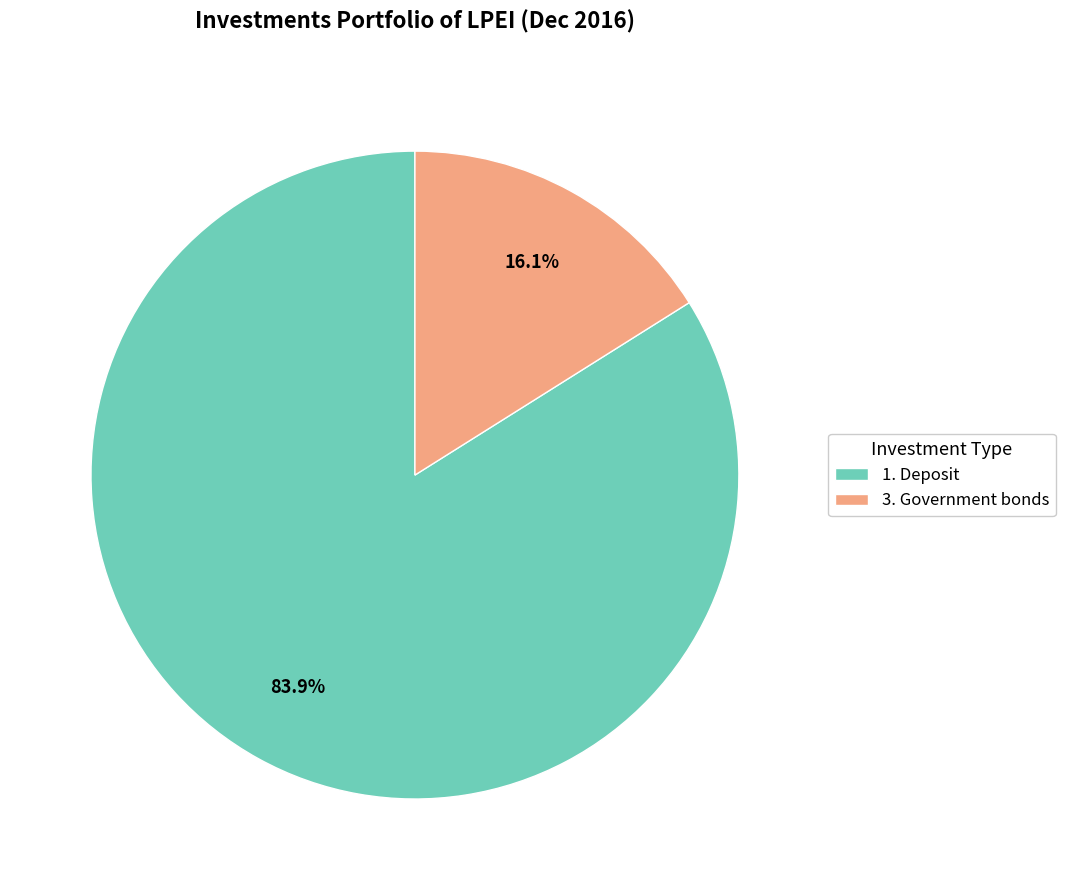

How much of the chart is everything except 1. Deposit?

16.1%